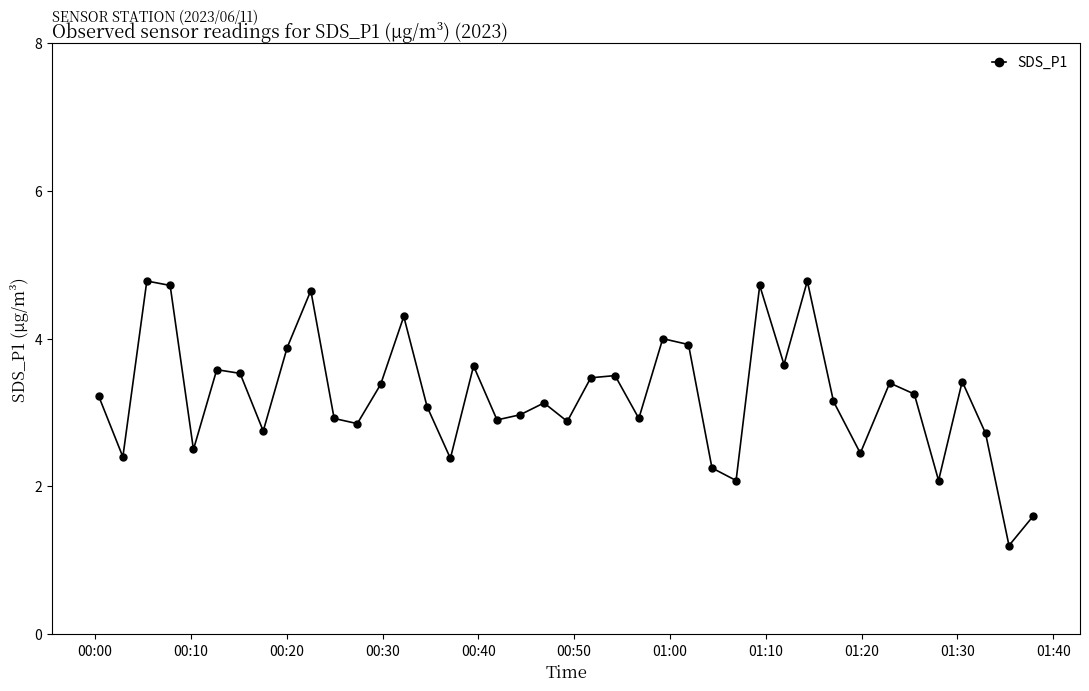

How many data points does each series have?

40